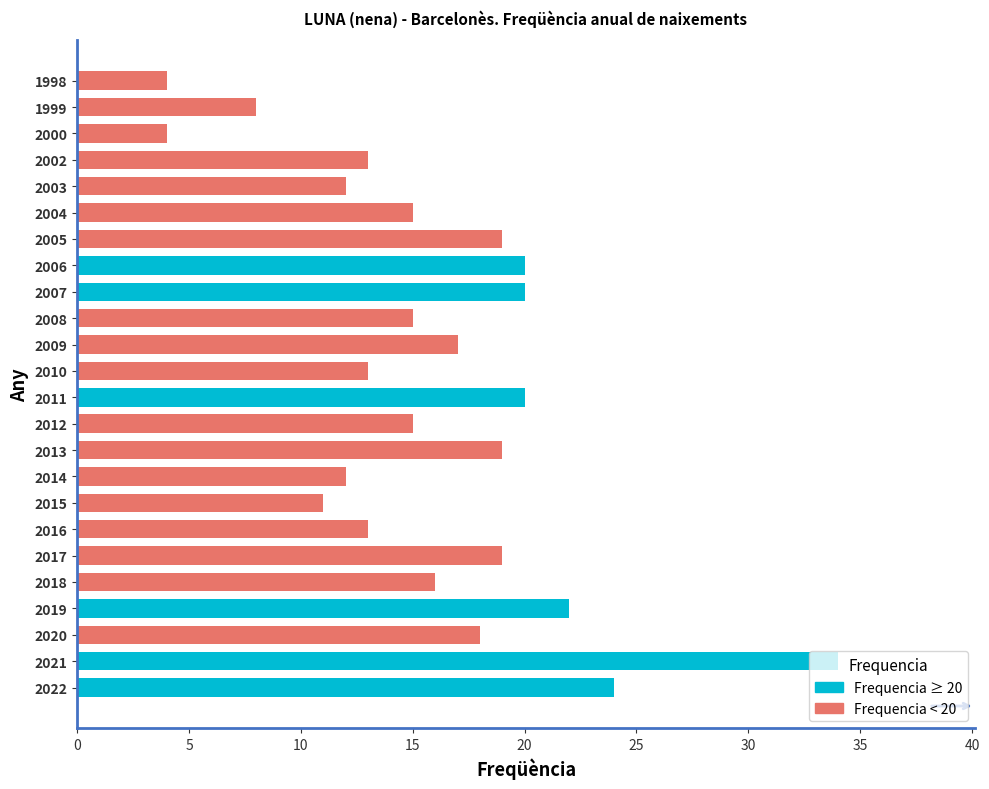

What is the average value?

16